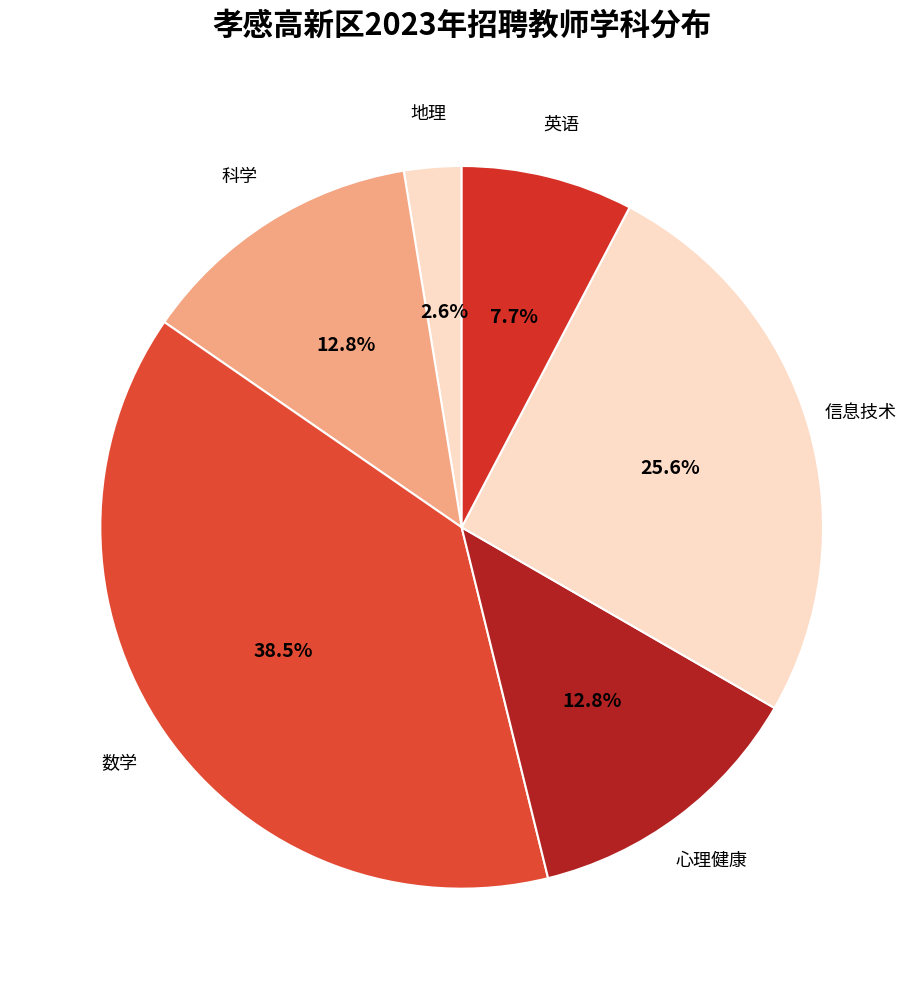

To the nearest percent, what is the difference between the largest and smallest slice percentages?

36%